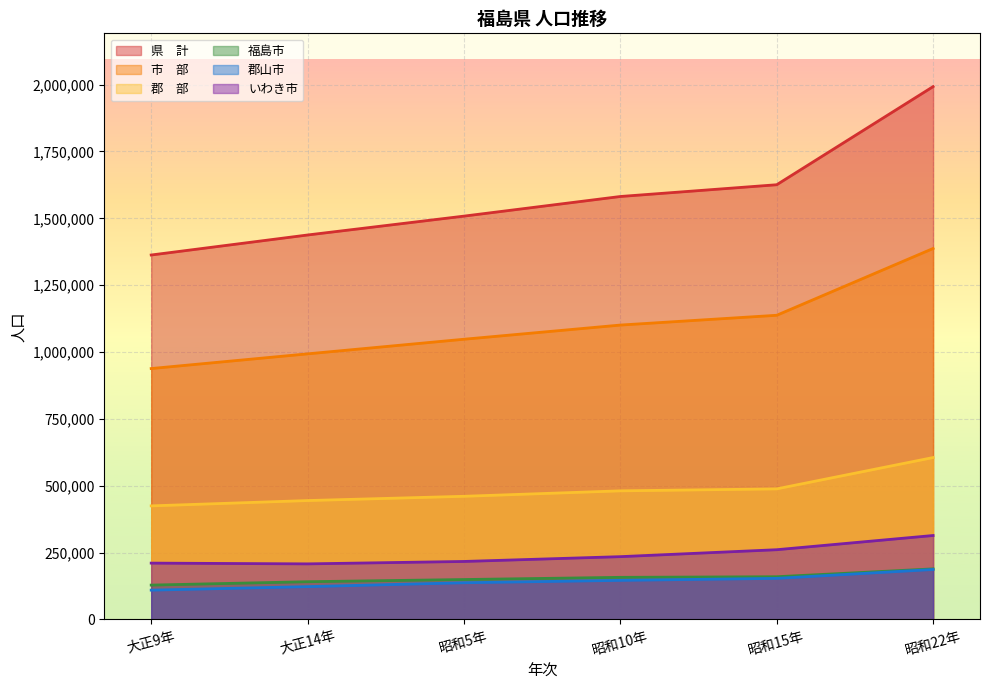

Between 昭和5年 and 昭和15年, which series saw the biggest shift?

県　計